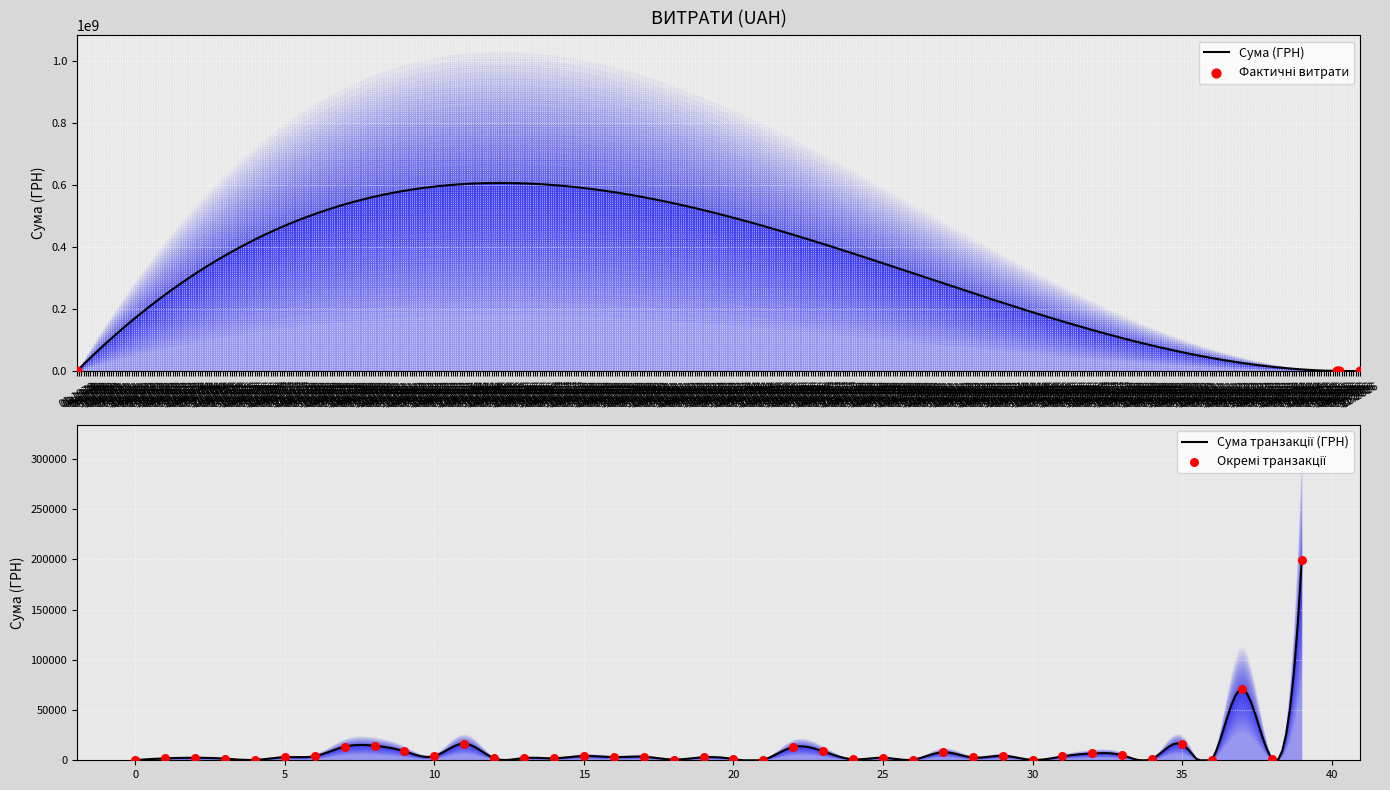

Approximately how many times larger is the value at 01.01.1970 compared to 02.02.2016?

0.7